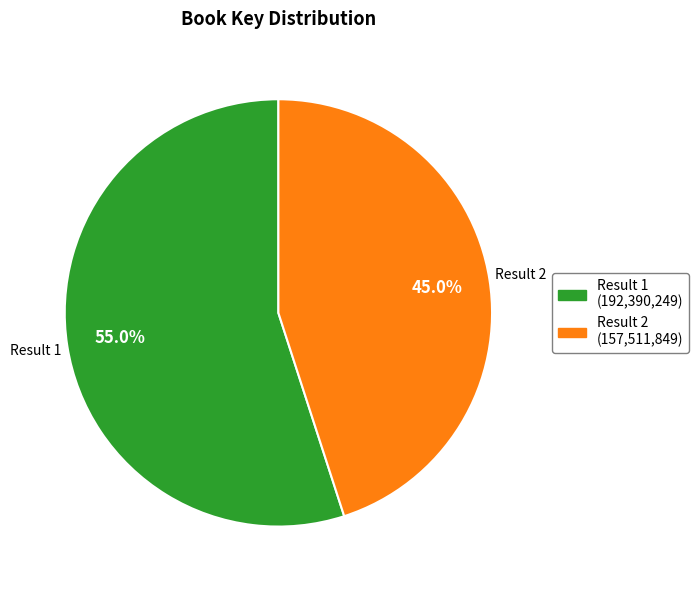

To the nearest percent, what is the difference between the largest and smallest slice percentages?

10%